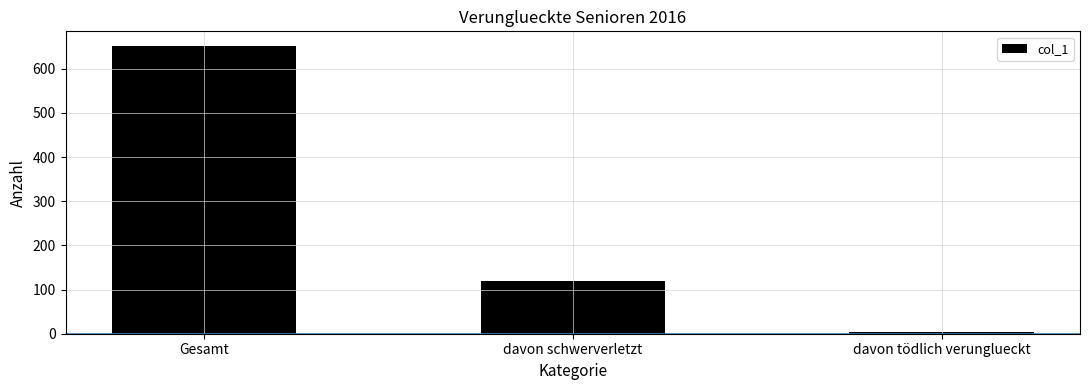

Where is the data nearest to the value 328?

davon schwerverletzt